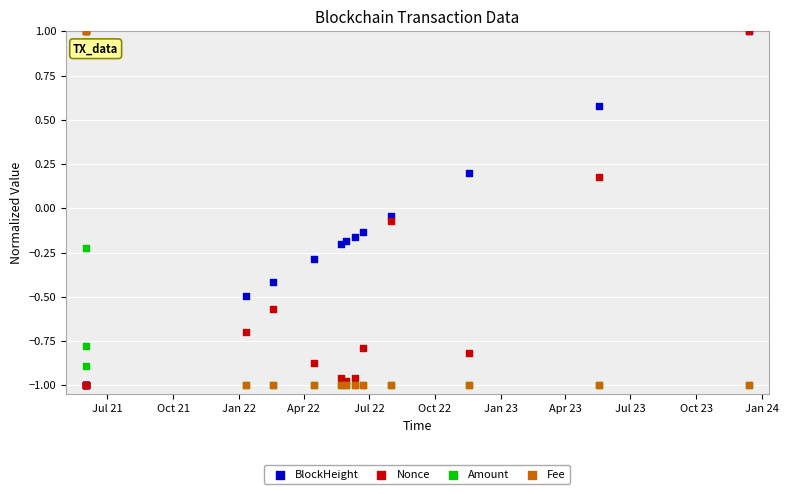

Which series reaches the maximum Y coordinate?

BlockHeight